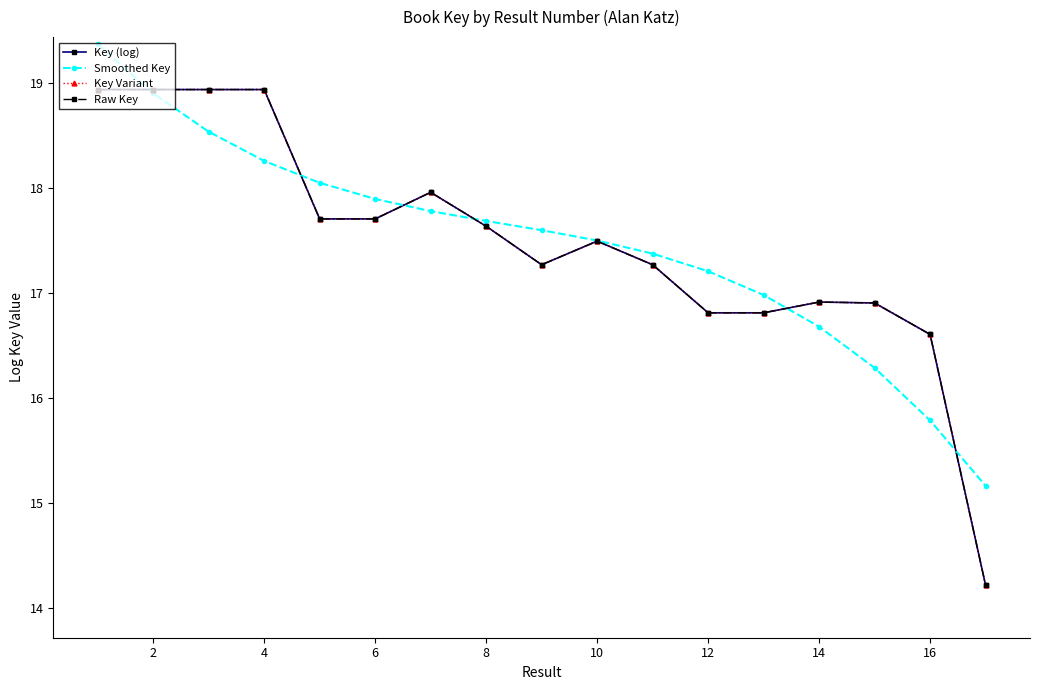

How many interior local peaks does the Key (log) series have?

3